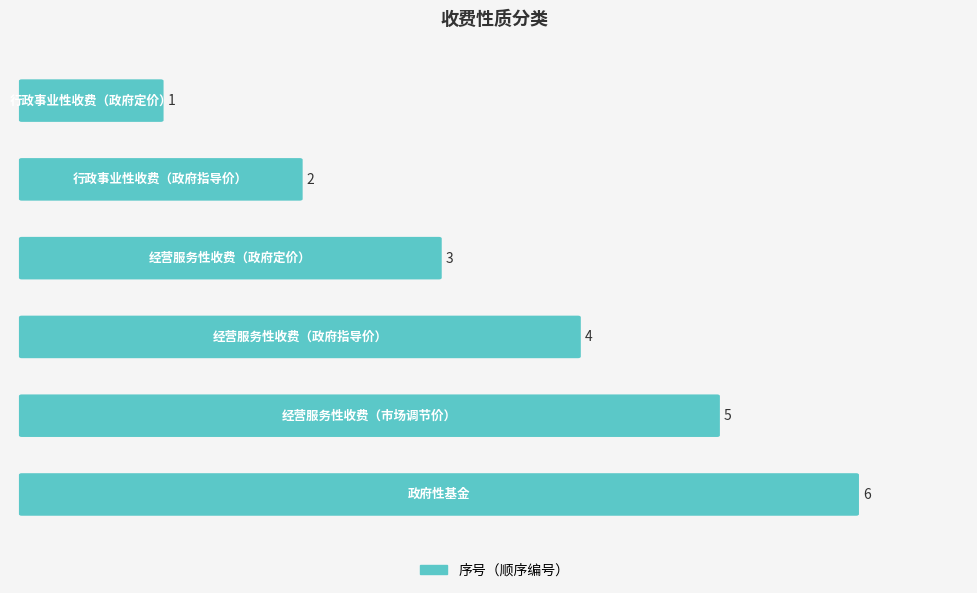

How many values are between 2 and 5?

4